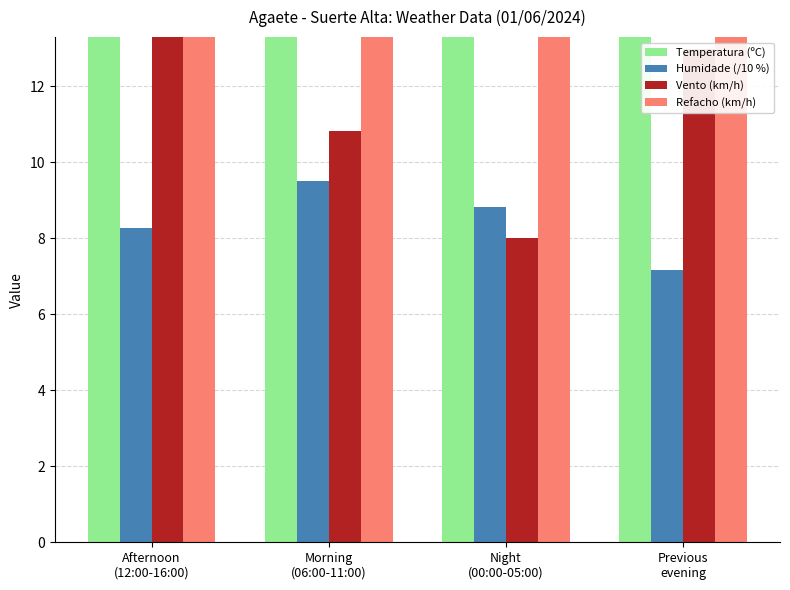

Reading left to right, list all the values displayed in this chart.

Temperatura (ºC): 19.8	17.2	17.3	19.3
Humidade (/10 %): 8.3	9.5	8.8	7.2
Vento (km/h): 14.6	10.8	8.0	13.0
Refacho (km/h): 25.6	20.5	16.3	25.9